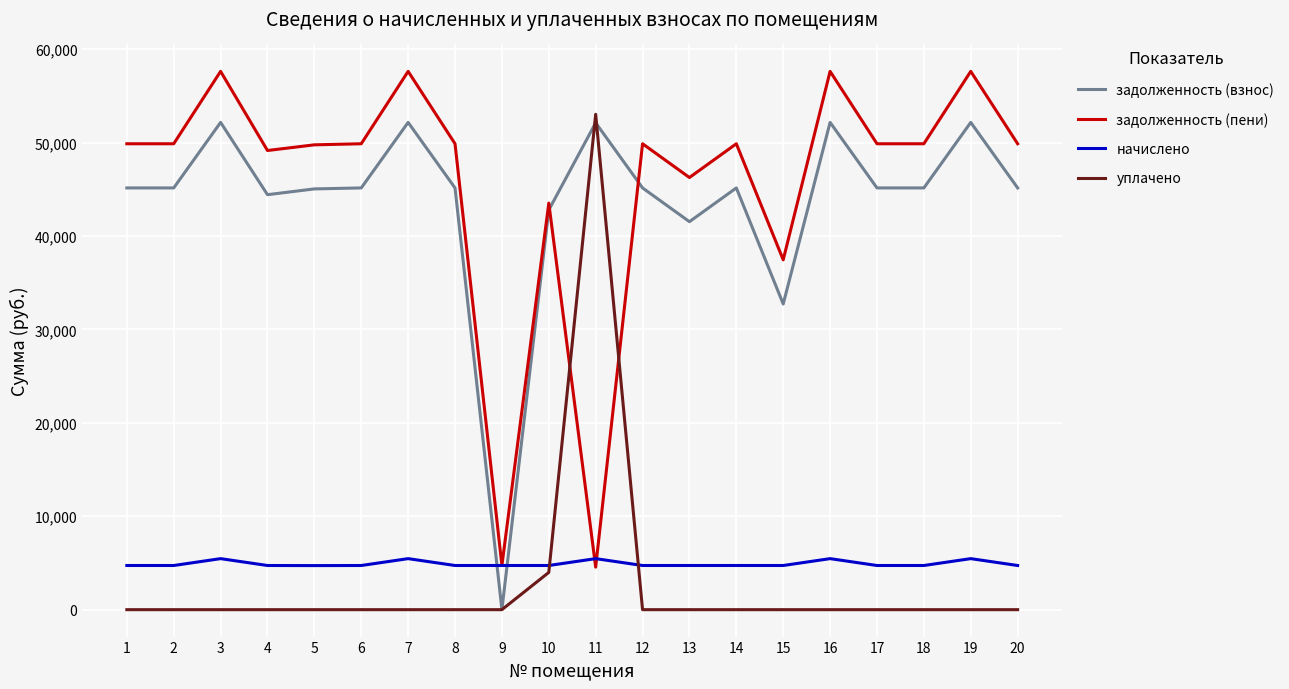

Between 18 and 19, which series saw the biggest shift?

задолженность (пени)